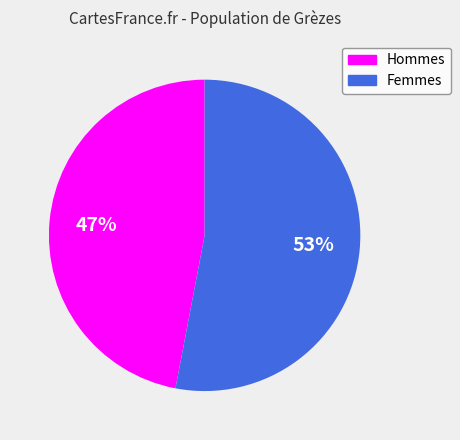

Do Femmes and Hommes together represent more than half of the pie?

Yes